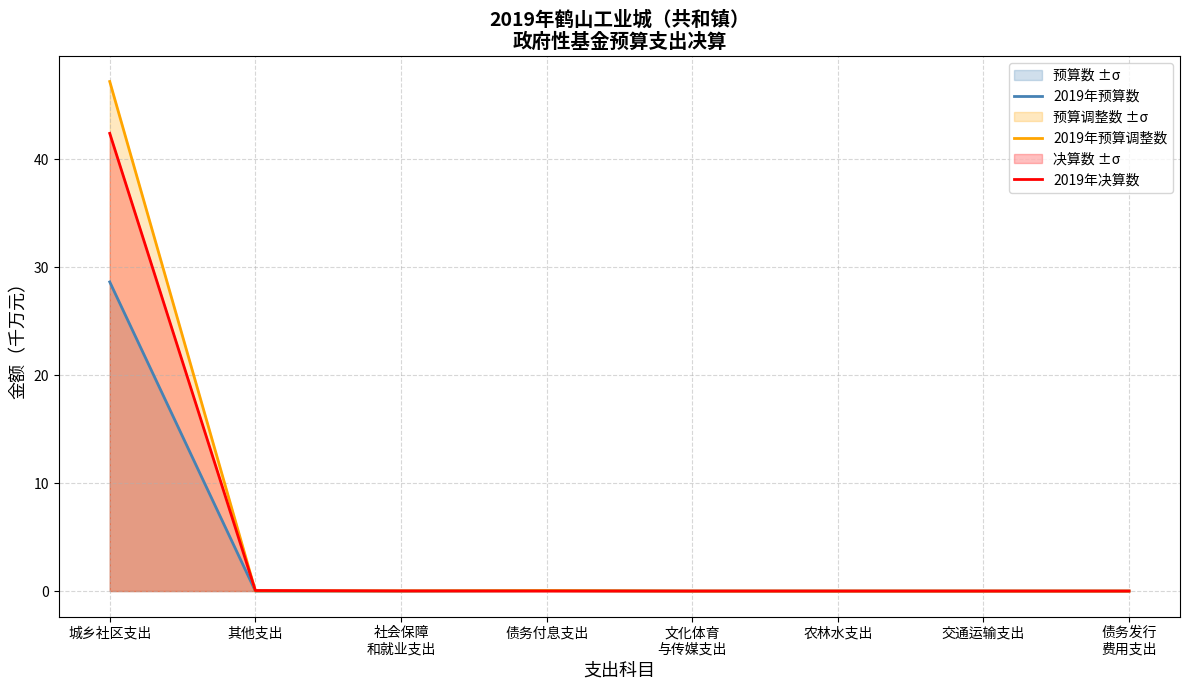

Between 其他支出 and 社会保障
和就业支出, which series saw the biggest shift?

2019年决算数